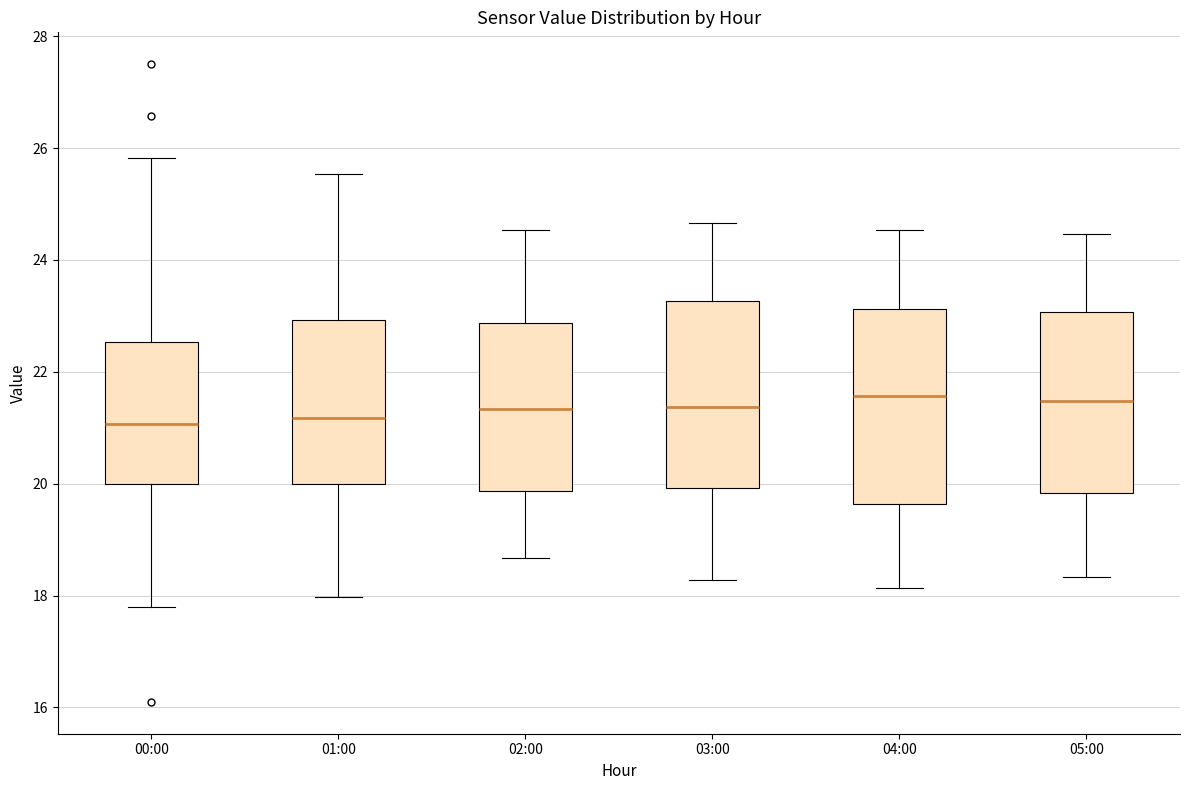

Reading left to right, read every box against the y-axis: the position of its median line, the range the box covers, and the ends of its whiskers. The values are not printed on the chart, so give them approximately, as read against the axis.

00:00: median 21.0, box 20.0 to 22.6, whiskers 17.8 to 25.8
01:00: median 21.2, box 20.0 to 23.0, whiskers 18.0 to 25.6
02:00: median 21.4, box 19.8 to 22.8, whiskers 18.6 to 24.6
03:00: median 21.4, box 20.0 to 23.2, whiskers 18.2 to 24.6
04:00: median 21.6, box 19.6 to 23.2, whiskers 18.2 to 24.6
05:00: median 21.4, box 19.8 to 23.0, whiskers 18.4 to 24.4